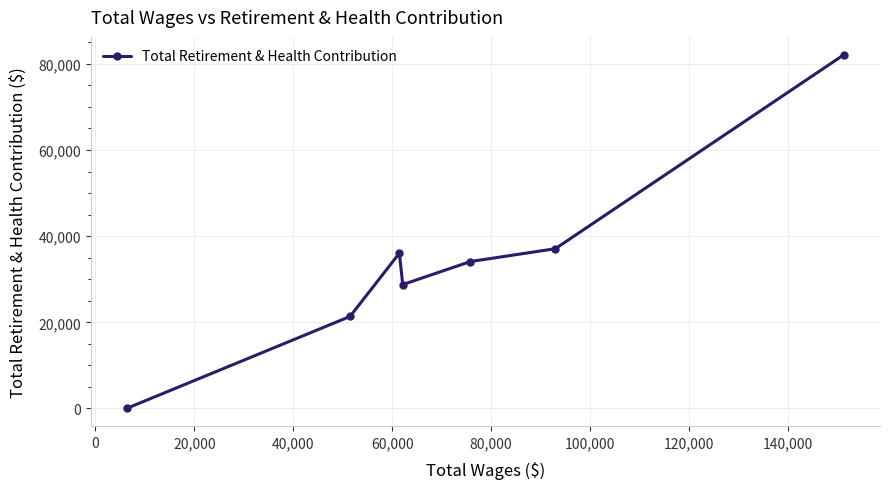

What is the difference between the maximum and minimum values?

82154